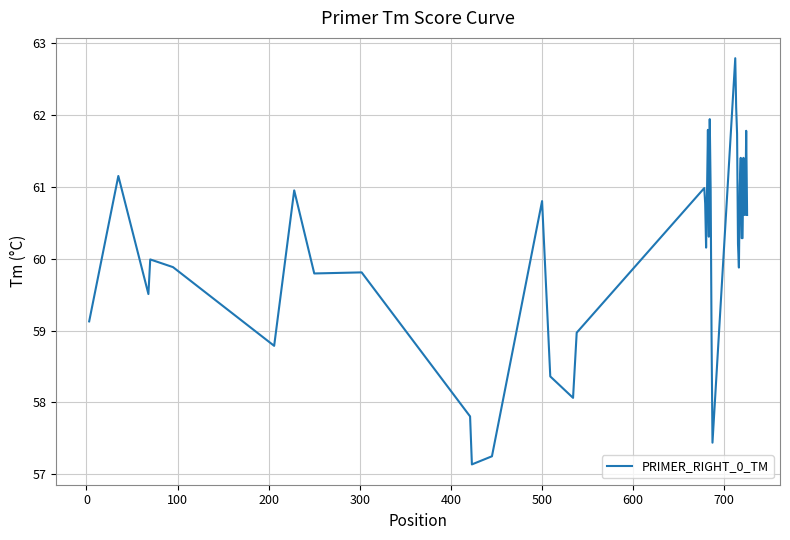

What is the average value?

60.2